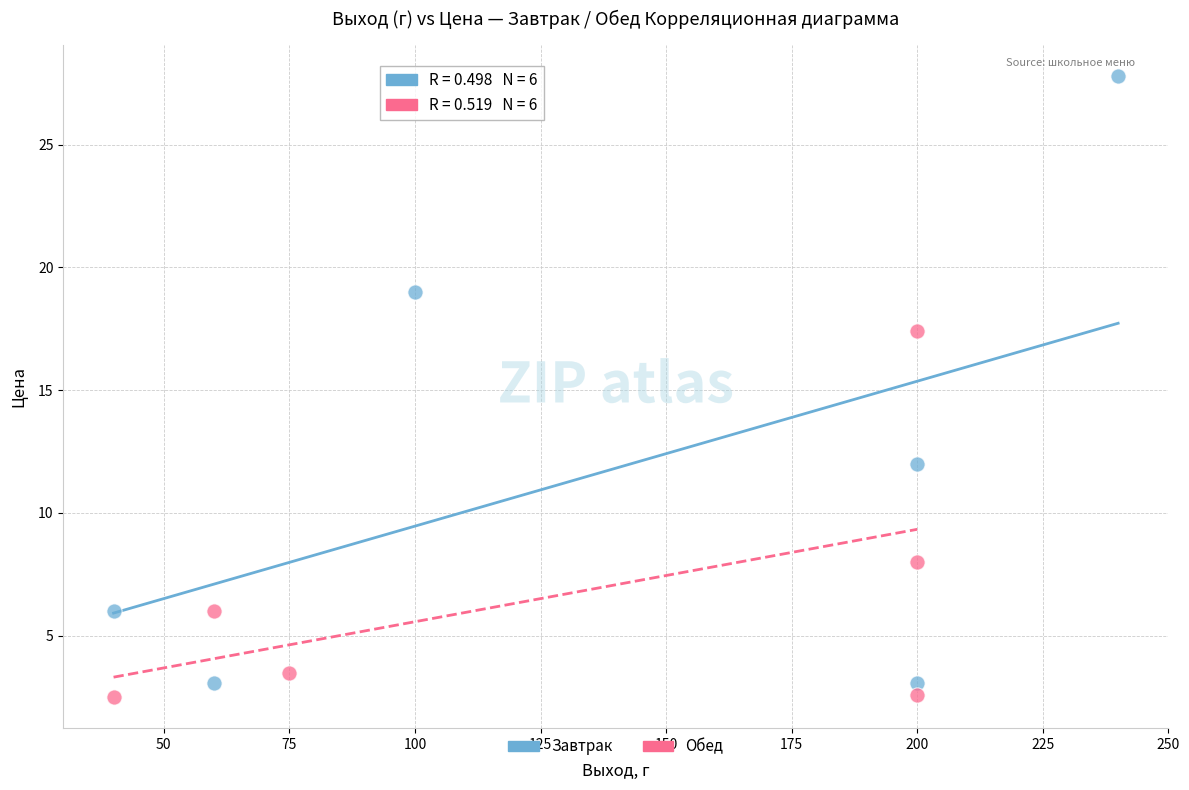

Which series reaches the maximum Y coordinate?

Завтрак